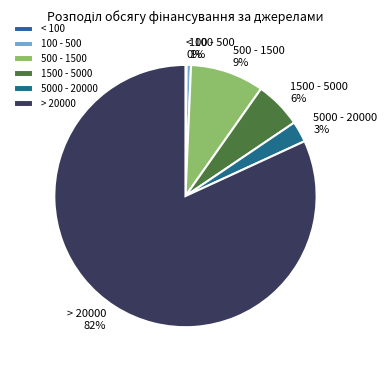

Is it true that 100 - 500 1% is 1% of the pie?

True